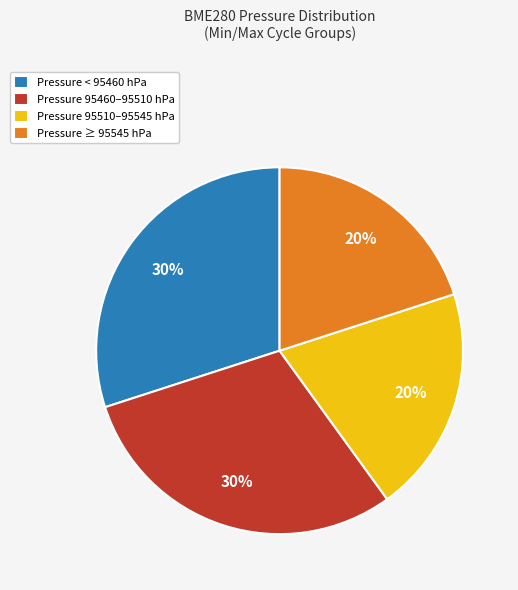

What is the ratio of the value at Pressure 95510–95545 hPa to the value at Pressure 95460–95510 hPa?

0.7